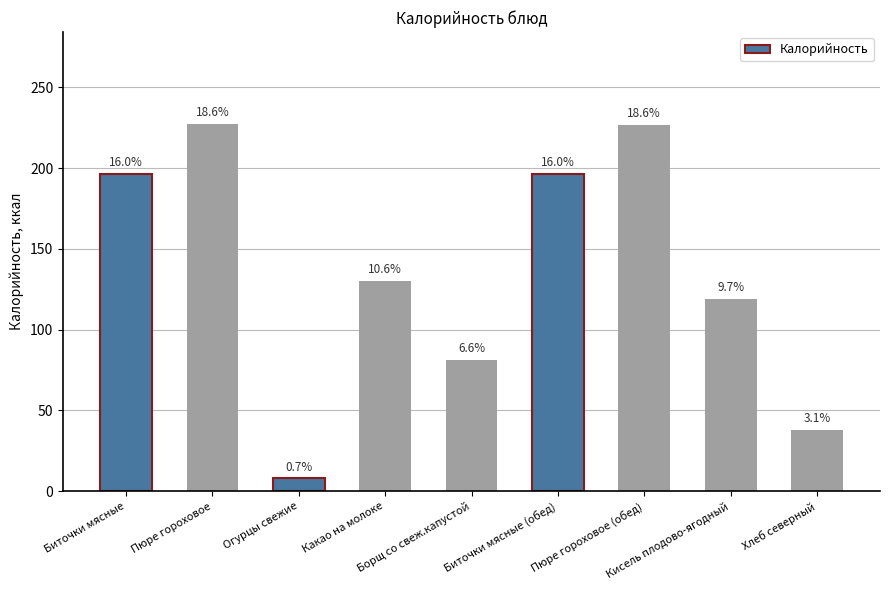

True or false: the data shows 118.2 at Борщ со свеж.капустой.

False